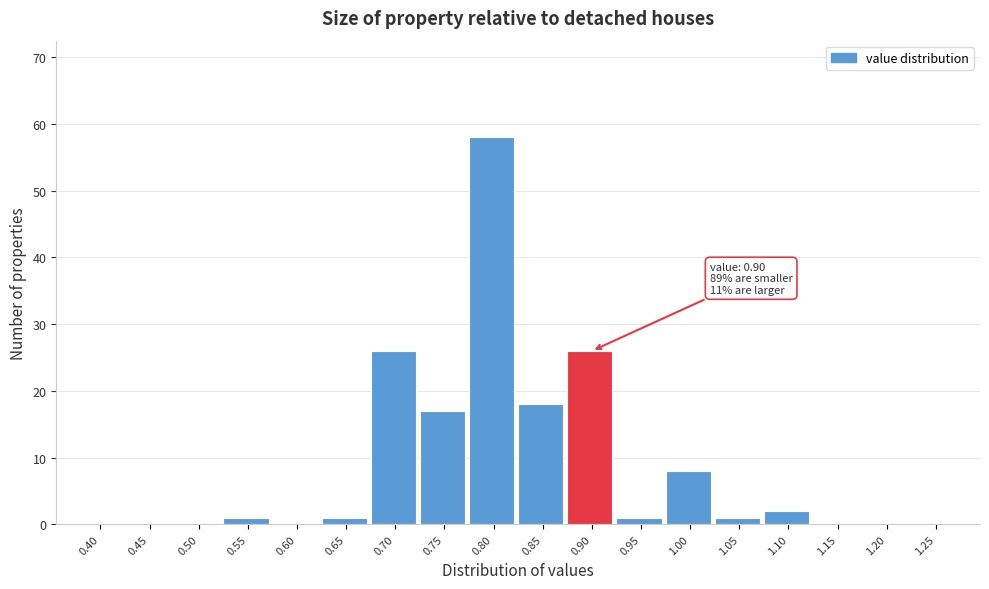

Reading left to right, transcribe all the data shown in this chart.

0.40=0	0.45=0	0.50=0	0.55=1	0.60=0	0.65=1	0.70=26	0.75=17	0.80=58	0.85=18	0.90=26	0.95=1	1.00=8	1.05=1	1.10=2	1.15=0	1.20=0	1.25=0